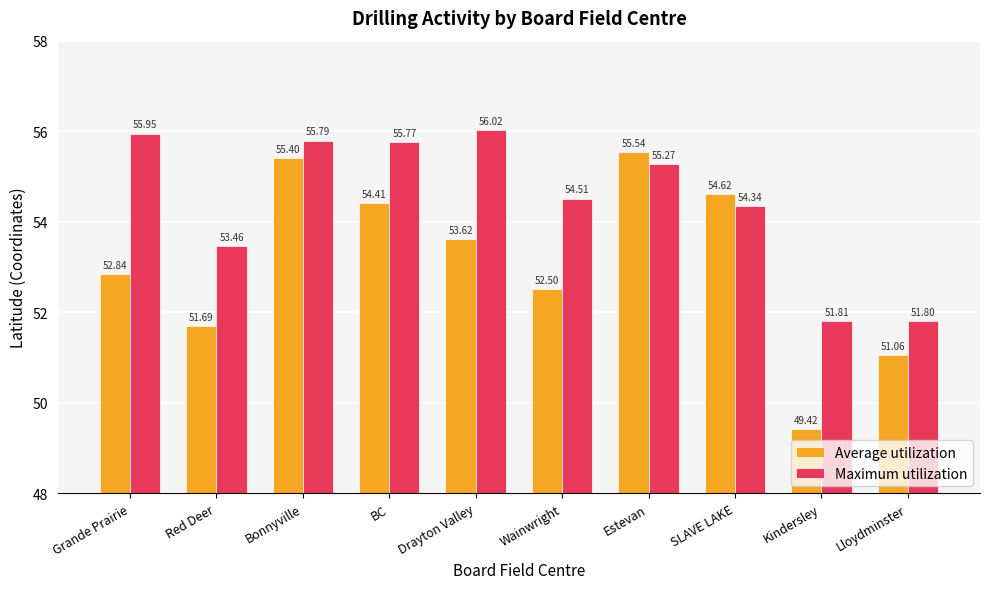

At which label does Average utilization first exceed 53?

Bonnyville